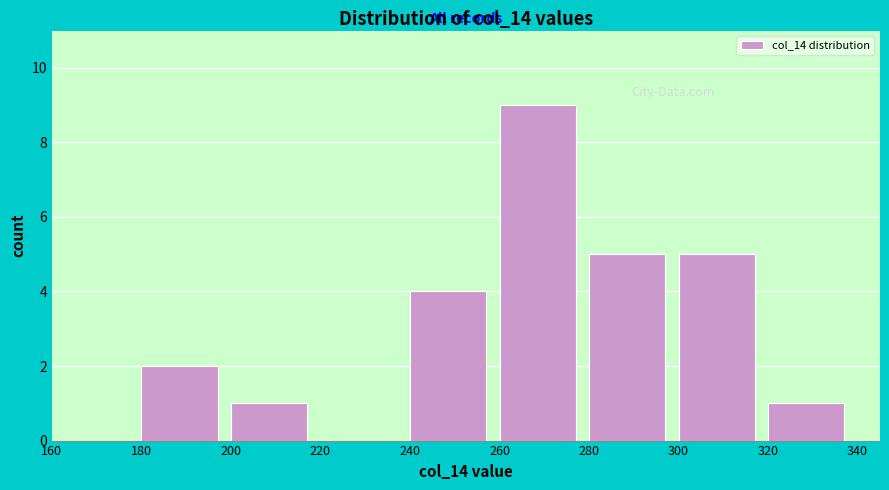

Reading left to right, transcribe this chart: for each bar, give the range it covers on the x-axis and its height. The values are not printed on the chart, so give them approximately, as read against the axis.

160 to 180: 0
180 to 200: 2
200 to 220: 1
220 to 240: 0
240 to 260: 4
260 to 280: 9
280 to 300: 5
300 to 320: 5
320 to 340: 1